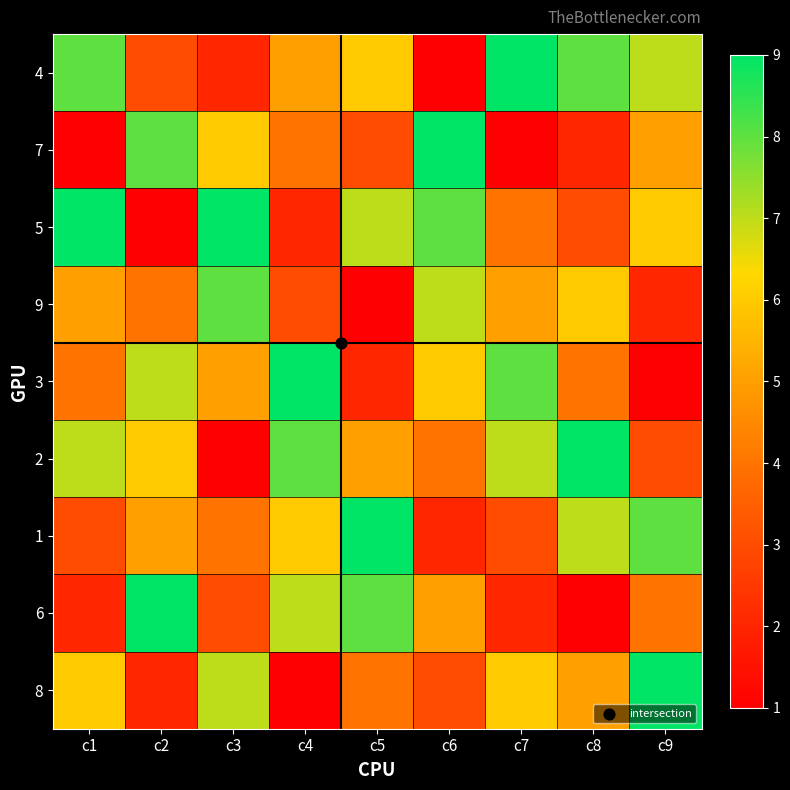

Which category has the highest value across all series?

c7